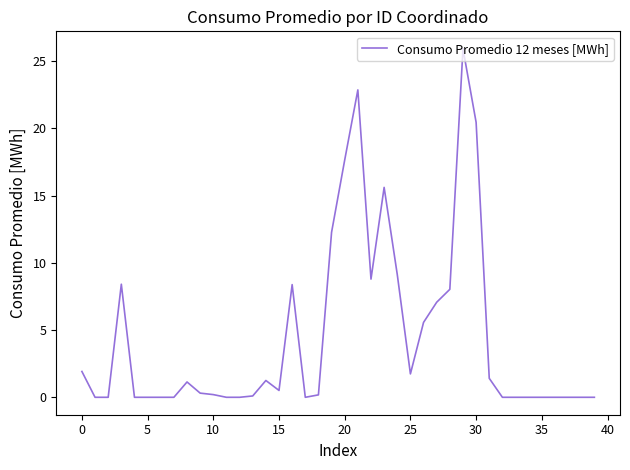

What is the average value?

4.5